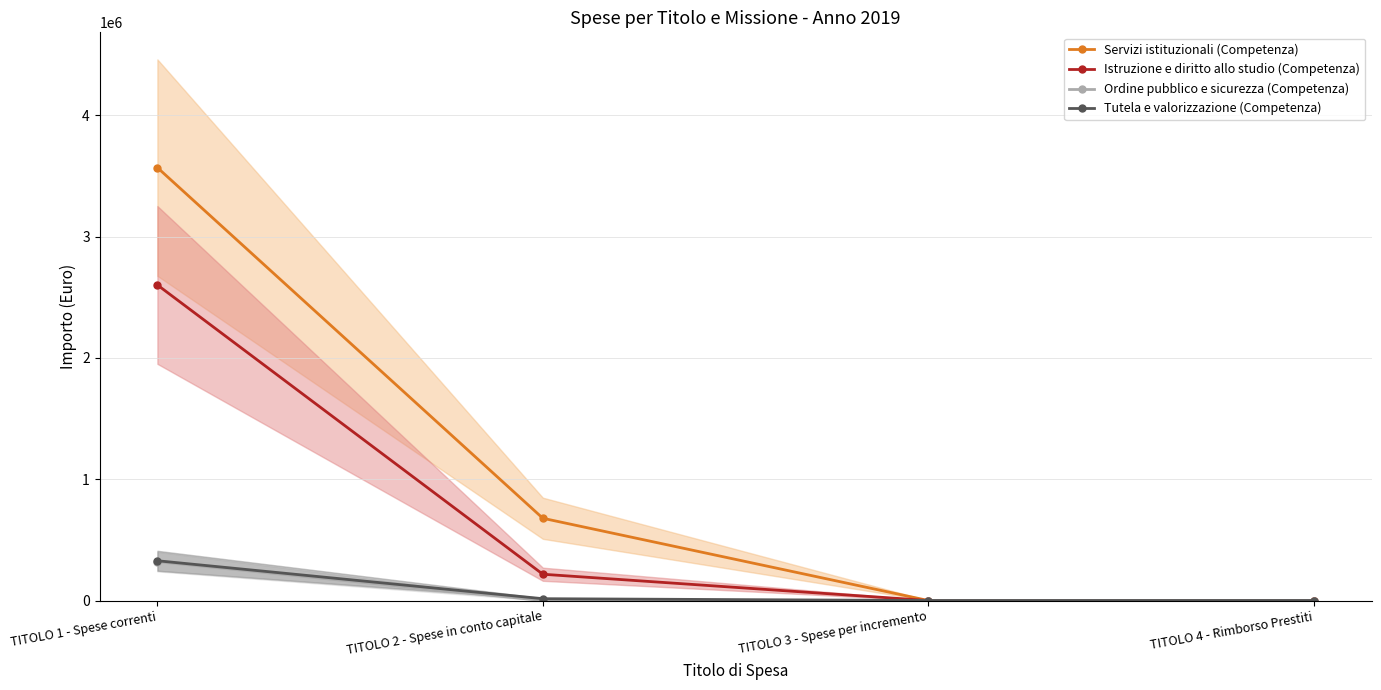

Between TITOLO 4 - Rimborso Prestiti and TITOLO 3 - Spese per incremento, which is larger?

TITOLO 4 - Rimborso Prestiti